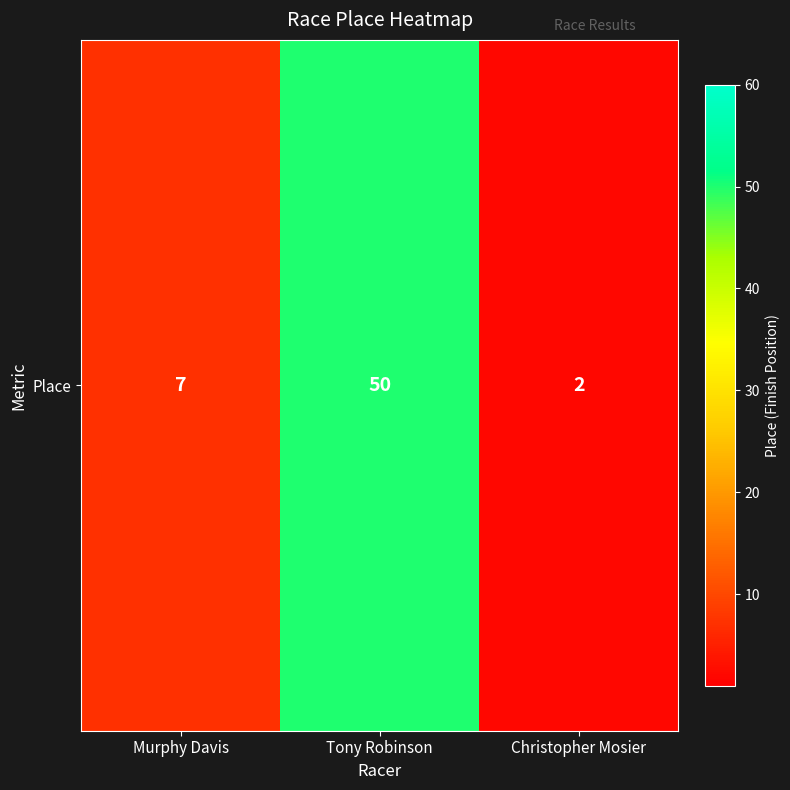

List the labels in order of value, largest first.

Tony Robinson, Murphy Davis, Christopher Mosier